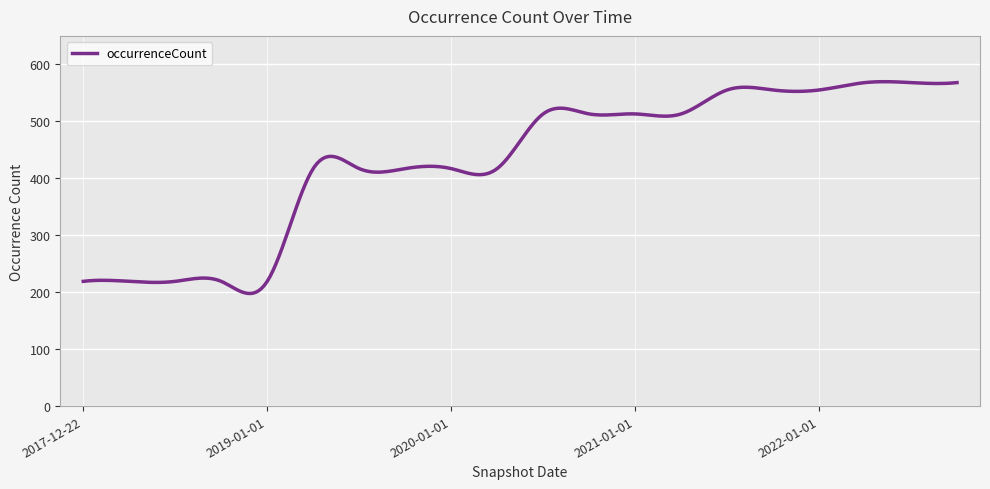

What is the minimum value shown in the chart?

197.6